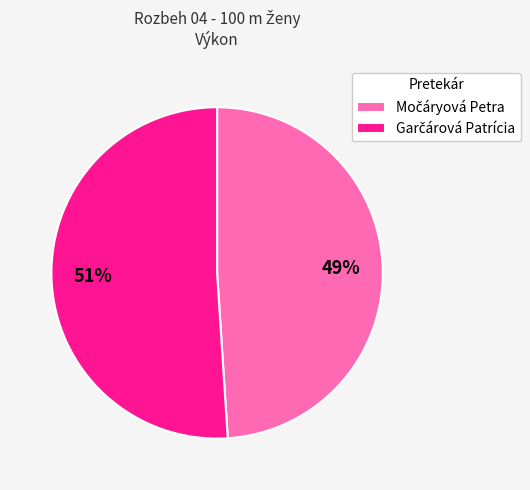

Is there a majority slice in this chart?

Yes